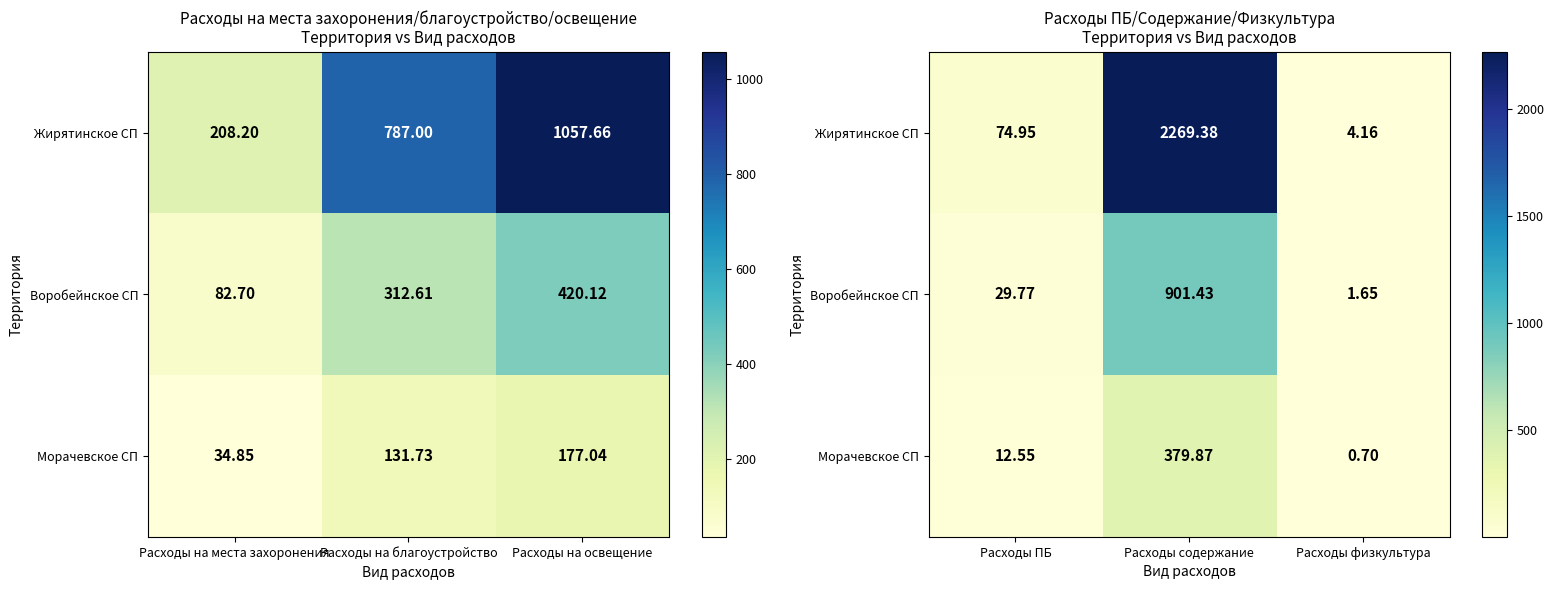

How many values in the Морачевское СП series are below 12?

1